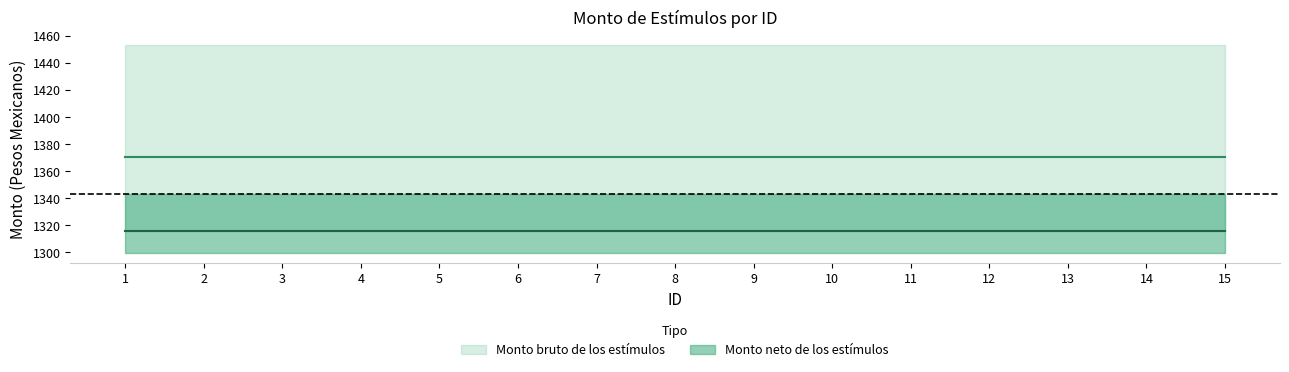

What is the sum of the Monto neto de los estímulos values at 1 and 2?

2632.2